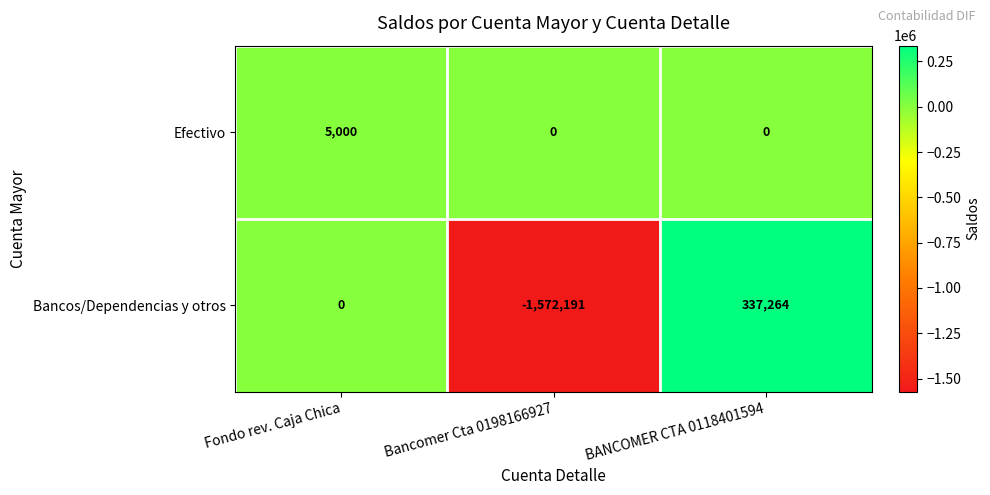

What is the difference between the Efectivo values at Fondo rev. Caja Chica and BANCOMER CTA 0118401594?

5000